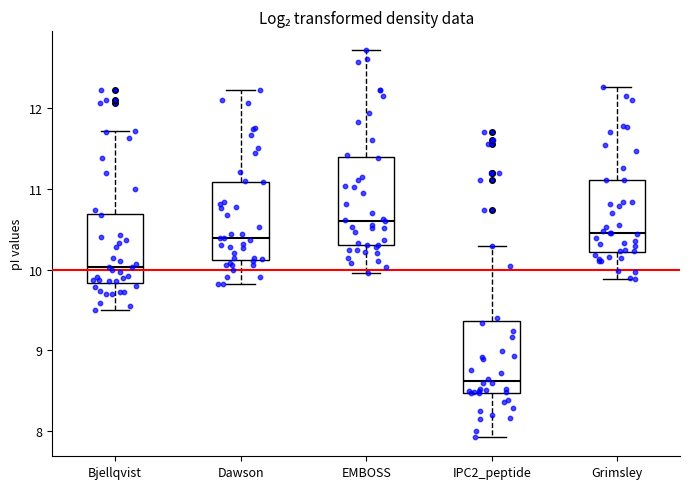

Where does the upper whisker of the box for Bjellqvist end on the y-axis? The values are not printed on the chart, so give them approximately, as read against the axis.

11.7